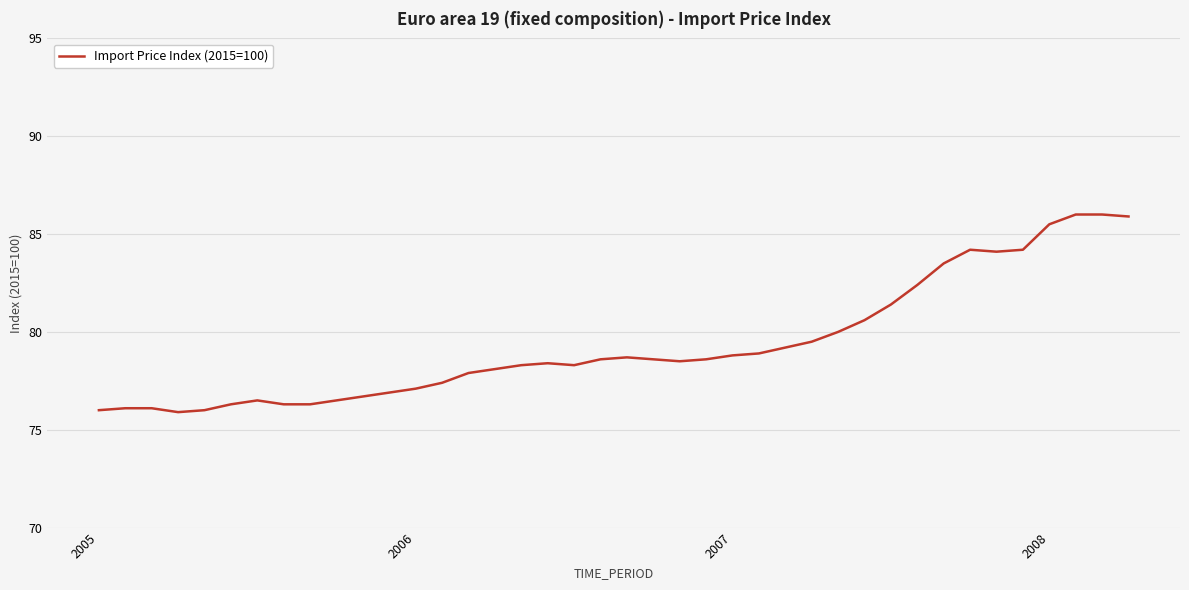

What is the difference between the maximum and minimum values?

10.1